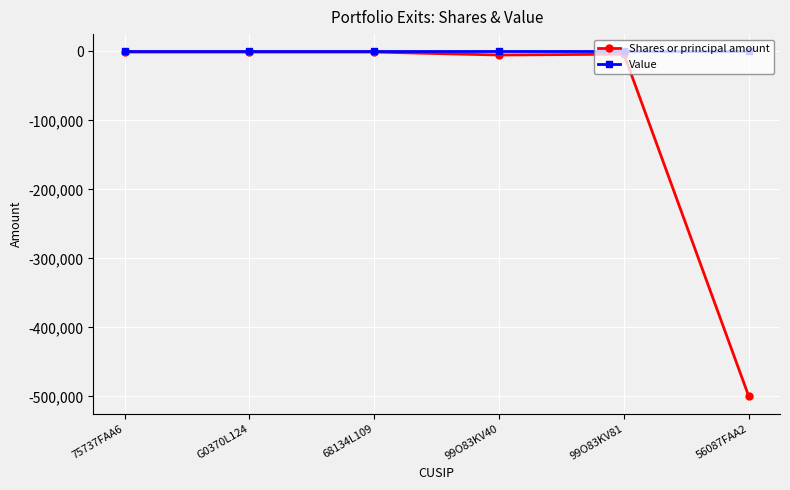

What is the total value across all series at 56087FAA2?

-500000